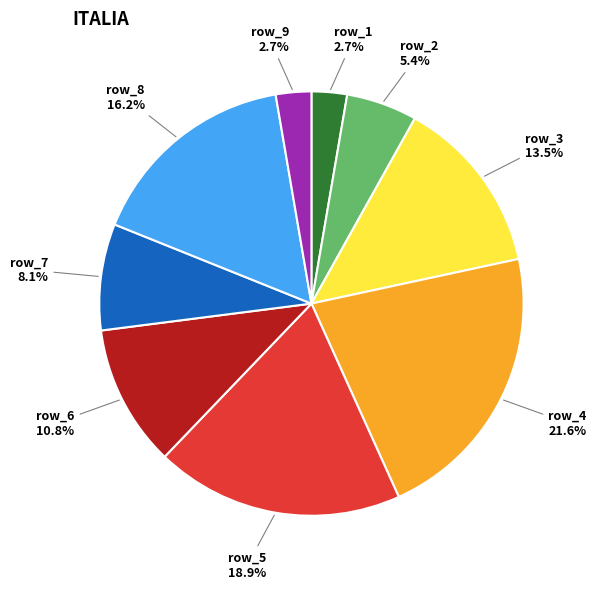

Is there any slice that represents more than half of the pie?

No